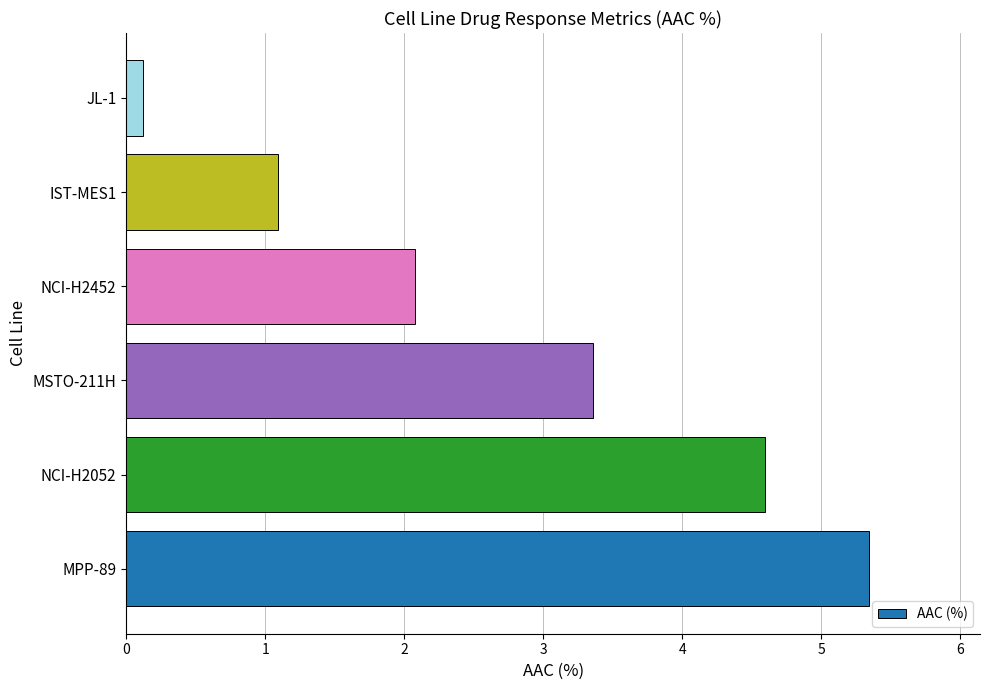

Reading top to bottom, what are all the values shown in this chart?

0.1	1.1	2.1	3.4	4.6	5.3